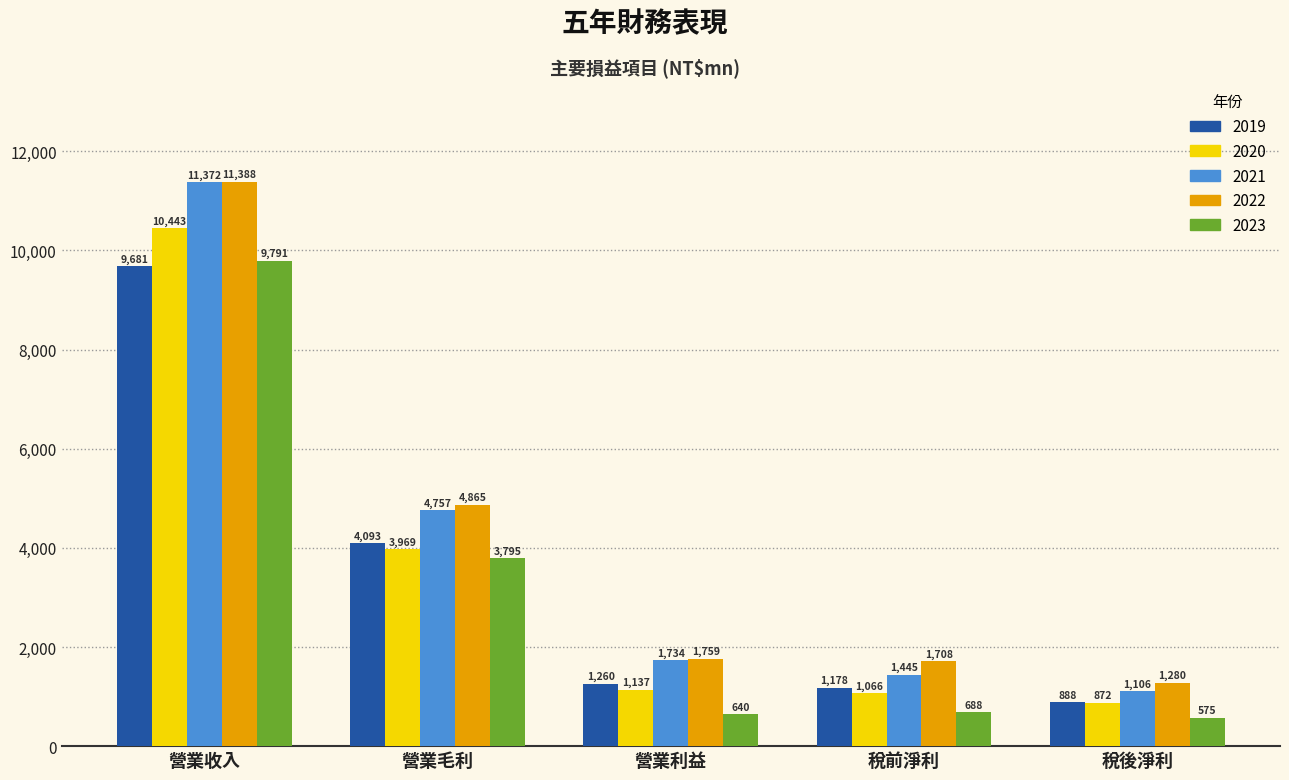

What position from the left is 稅後淨利?

5